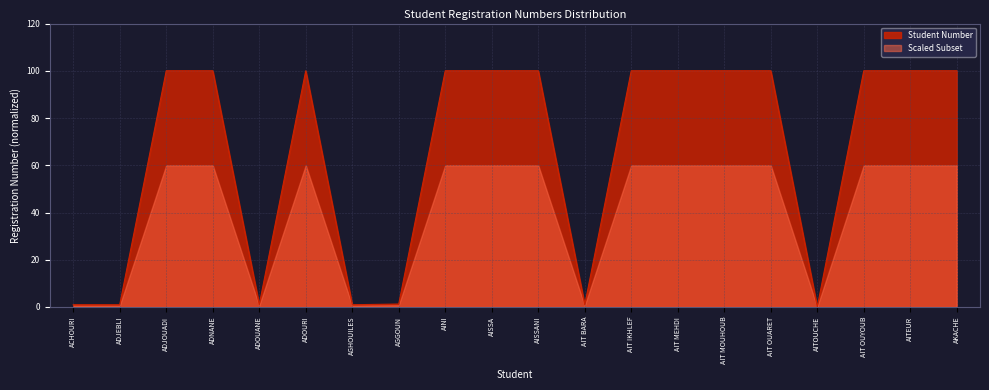

The chart shows a value of 100.0 at AISSA. True or false?

True